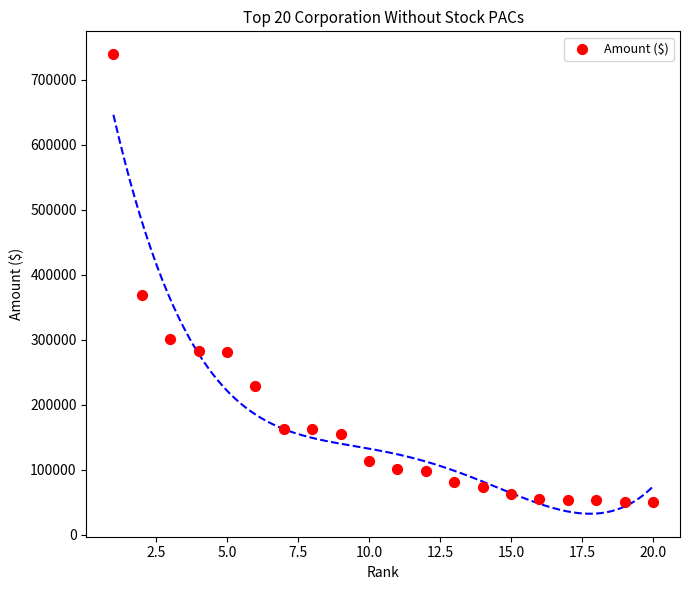

What Y value in the scatter plot is closest to 395170?

368229.9